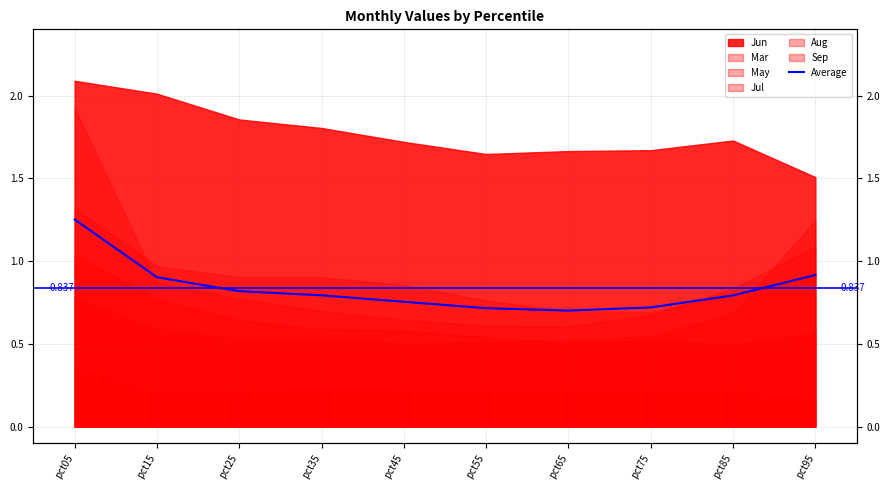

How many interior local valleys (lower than both neighbors) does the data have?

1